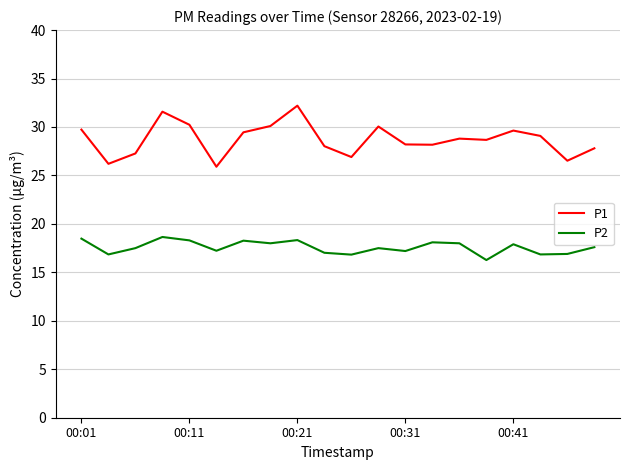

Which series has the widest spread of values?

P1